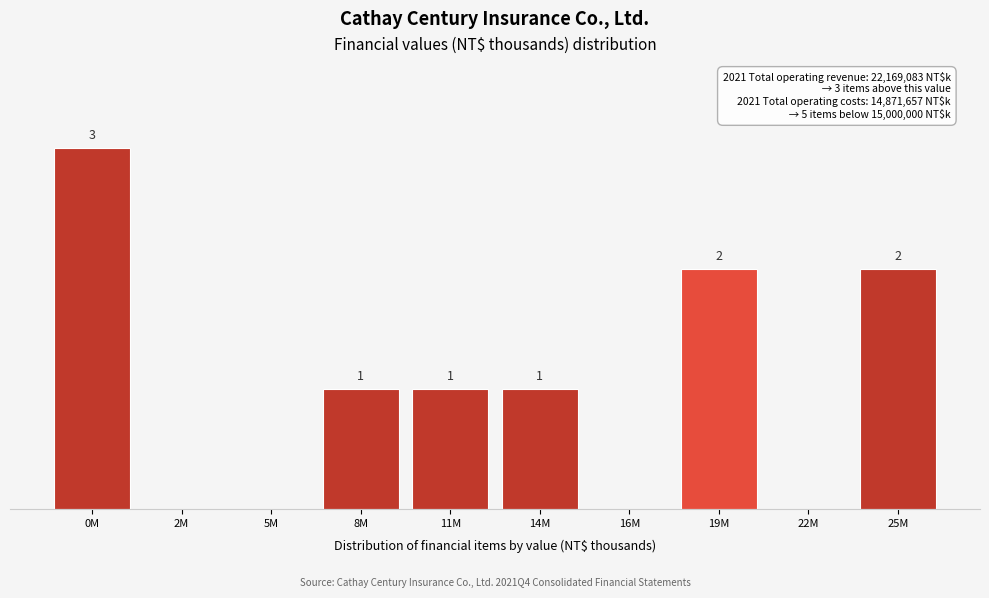

At which category does the chart reach its peak across all series?

0M